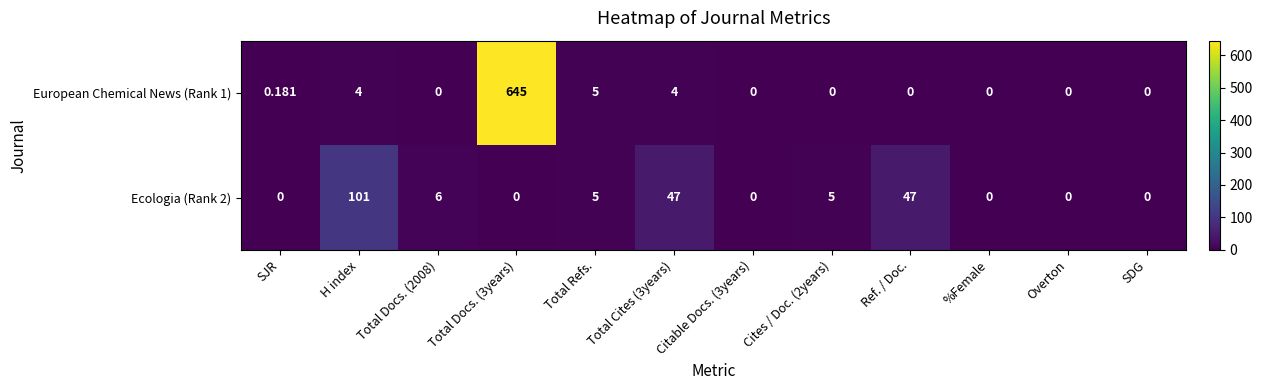

At which category is the sum across all series the highest?

Total Docs. (3years)